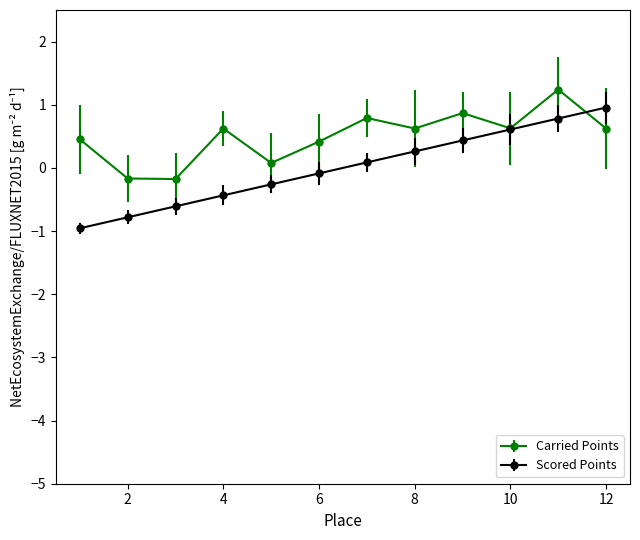

In Carried Points, how many points are higher than both neighbors (excluding endpoints)?

4